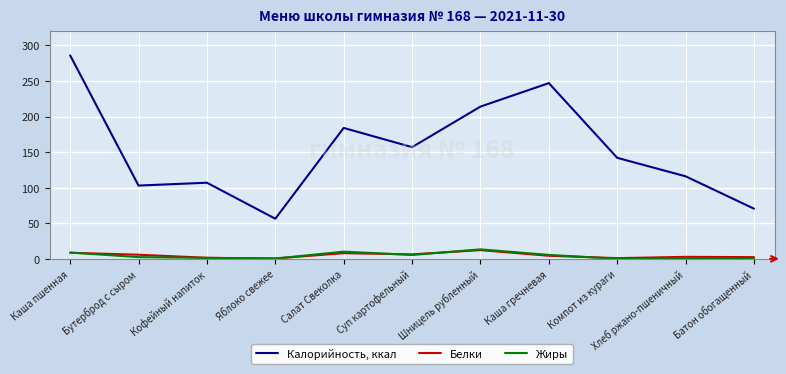

What is the sum of the Жиры values at Каша пшенная and Кофейный напиток?

10.2